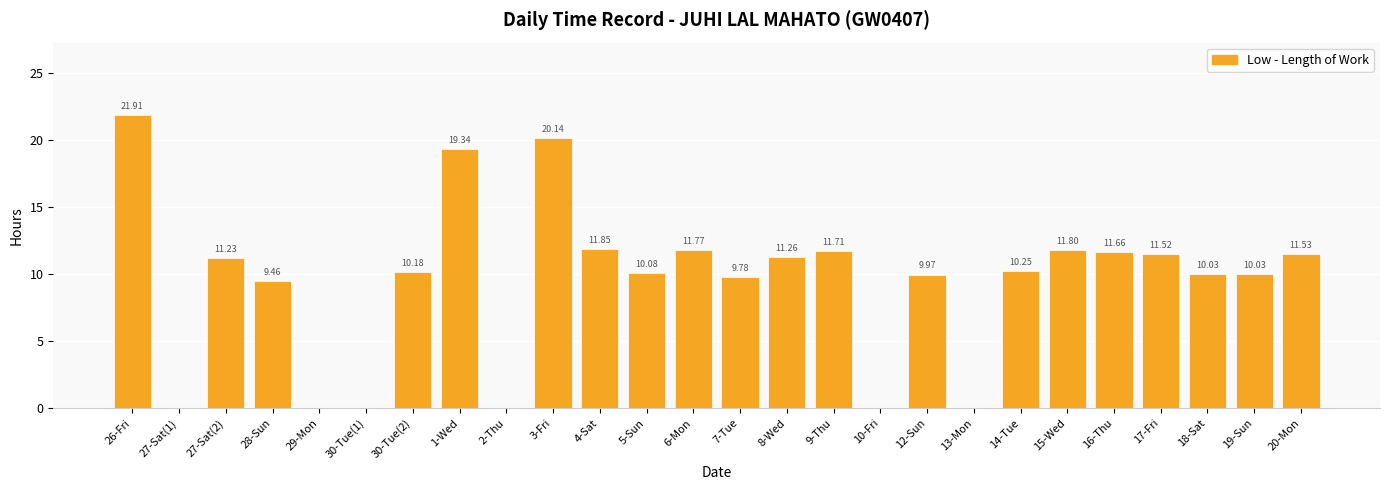

How many series are shown in this chart?

1